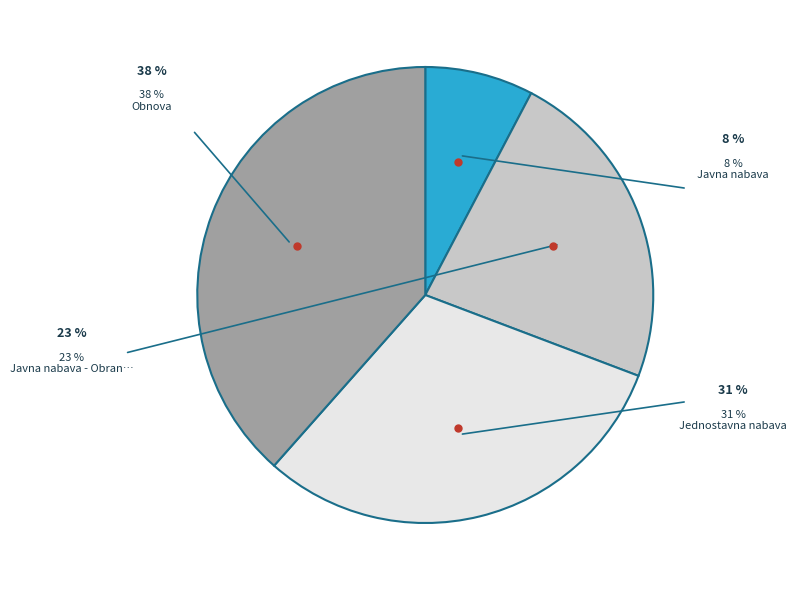

Is there any slice that represents more than half of the pie?

No